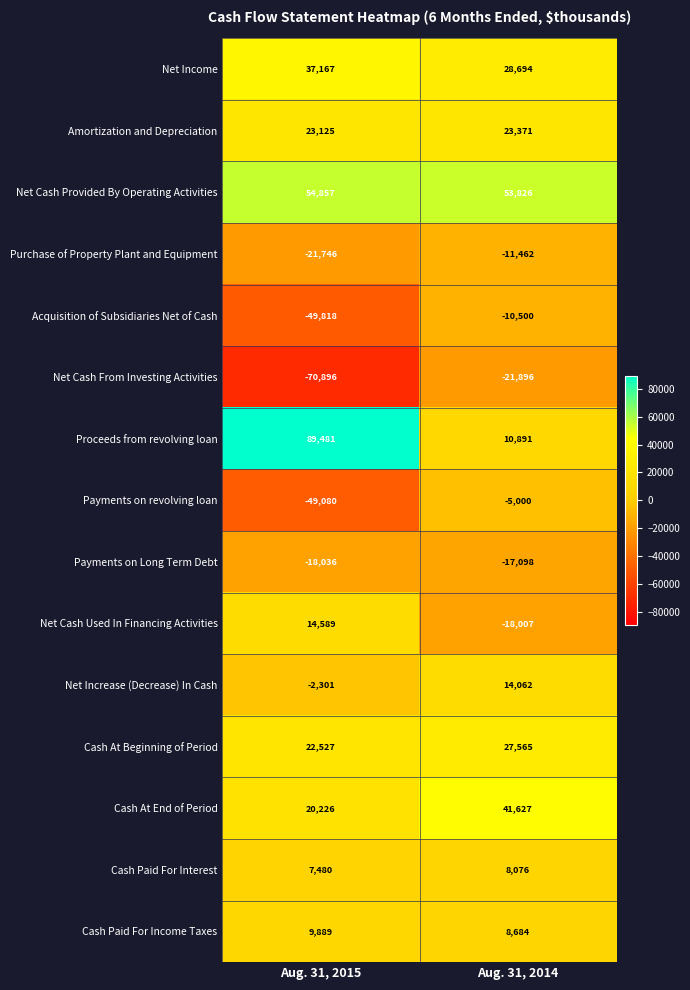

Rank the series by their maximum value, from lowest to highest.

Net Cash From Investing Activities, Payments on Long Term Debt, Purchase of Property Plant and Equipment, Acquisition of Subsidiaries Net of Cash, Payments on revolving loan, Cash Paid For Interest, Cash Paid For Income Taxes, Net Increase (Decrease) In Cash, Net Cash Used In Financing Activities, Amortization and Depreciation, Cash At Beginning of Period, Net Income, Cash At End of Period, Net Cash Provided By Operating Activities, Proceeds from revolving loan